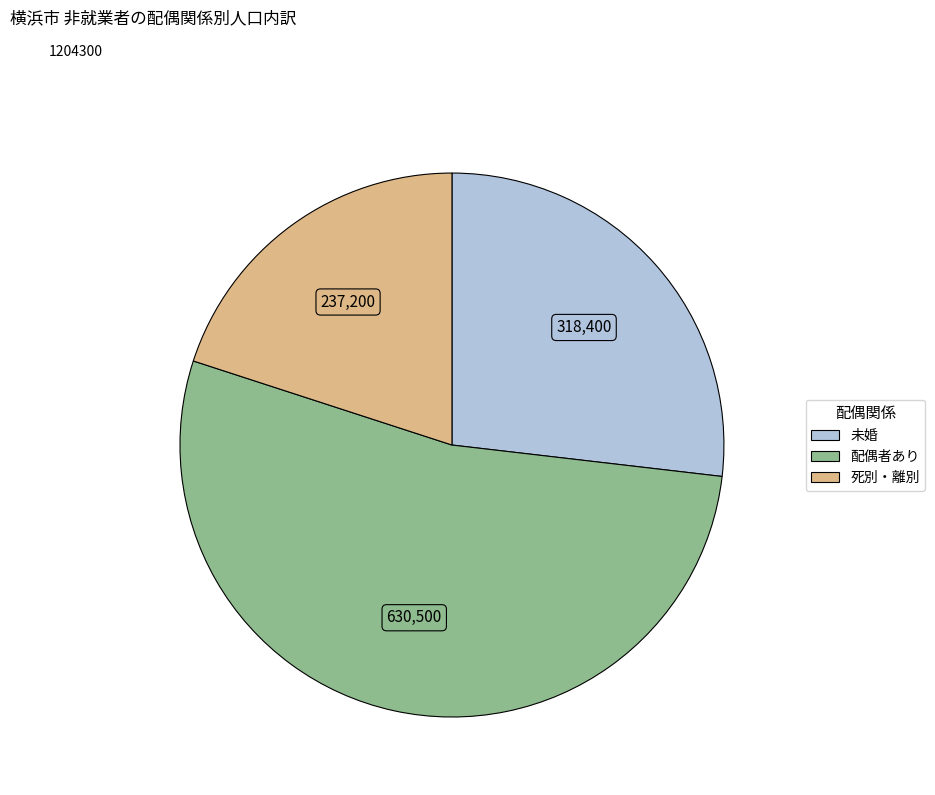

Between 配偶者あり and 未婚, which is larger?

配偶者あり